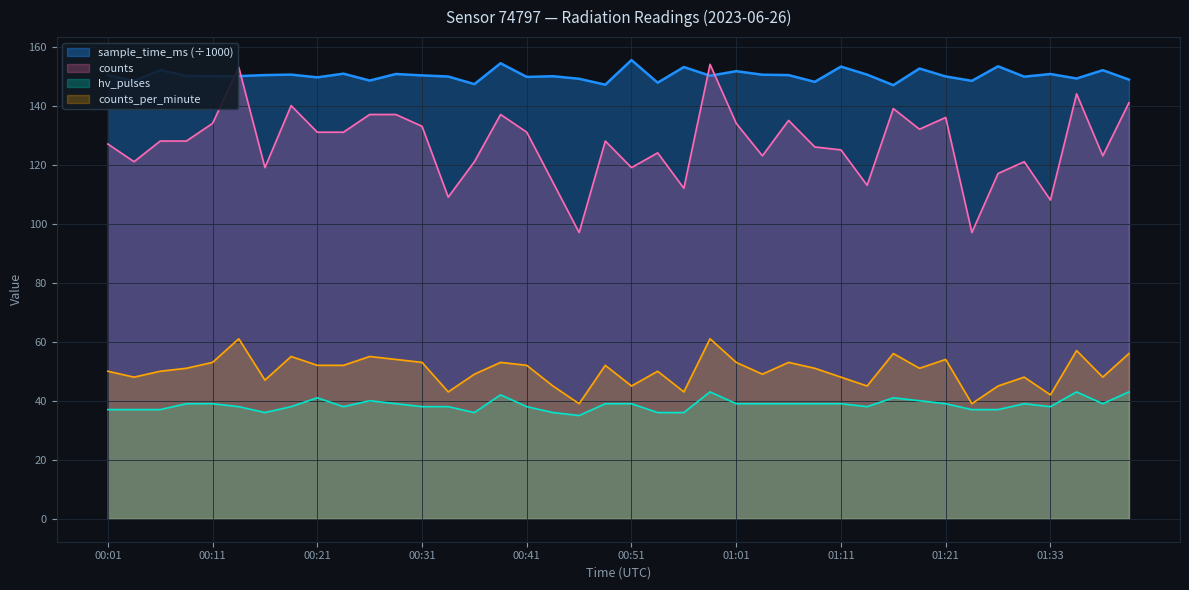

Reading left to right, transcribe all the data shown in this chart.

counts_per_minute: 50.0	48.0	50.0	51.0	53.0	61.0	47.0	55.0	52.0	52.0	55.0	54.0	53.0	43.0	49.0	53.0	52.0	45.0	39.0	52.0	45.0	50.0	43.0	61.0	53.0	49.0	53.0	51.0	48.0	45.0	56.0	51.0	54.0	39.0	45.0	48.0	42.0	57.0	48.0	56.0
hv_pulses: 37.0	37.0	37.0	39.0	39.0	38.0	36.0	38.0	41.0	38.0	40.0	39.0	38.0	38.0	36.0	42.0	38.0	36.0	35.0	39.0	39.0	36.0	36.0	43.0	39.0	39.0	39.0	39.0	39.0	38.0	41.0	40.0	39.0	37.0	37.0	39.0	38.0	43.0	39.0	43.0
counts: 127.0	121.0	128.0	128.0	134.0	153.0	119.0	140.0	131.0	131.0	137.0	137.0	133.0	109.0	121.0	137.0	131.0	114.0	97.0	128.0	119.0	124.0	112.0	154.0	134.0	123.0	135.0	126.0	125.0	113.0	139.0	132.0	136.0	97.0	117.0	121.0	108.0	144.0	123.0	141.0
sample_time_ms_scaled: 150.3	148.3	152.0	150.1	150.0	150.0	150.3	150.5	149.6	150.8	148.5	150.7	150.2	149.9	147.3	154.4	149.7	150.0	149.1	147.1	155.4	147.8	153.1	150.1	151.7	150.5	150.3	148.1	153.2	150.5	146.9	152.6	149.9	148.4	153.3	149.8	150.7	149.2	152.0	148.8